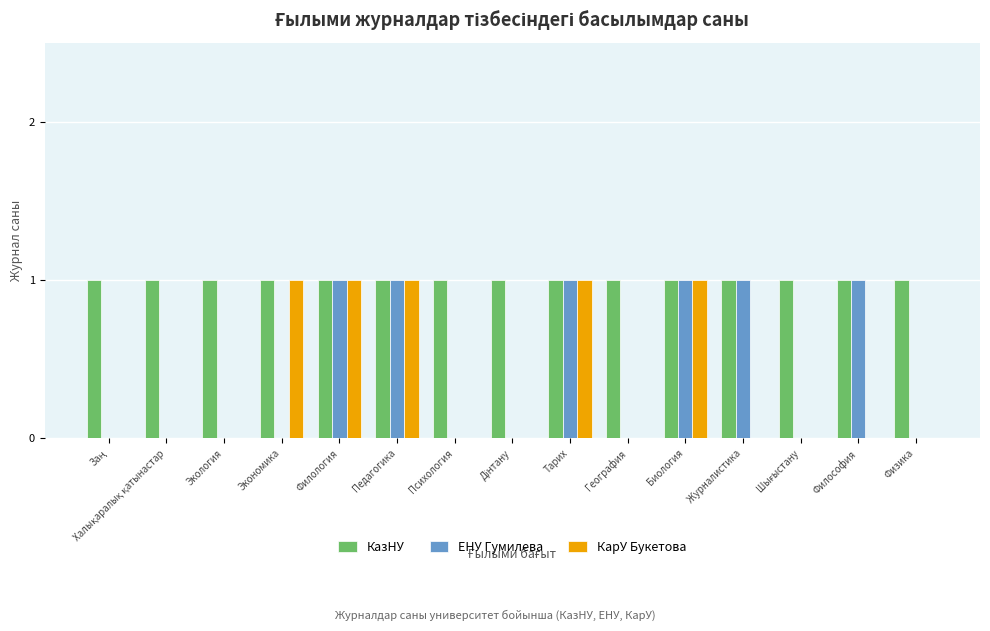

What is the sum of all КазНУ values?

15